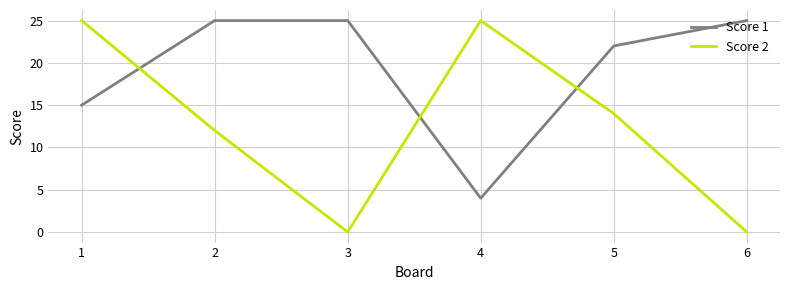

Which series has the largest total across all categories?

Score 1